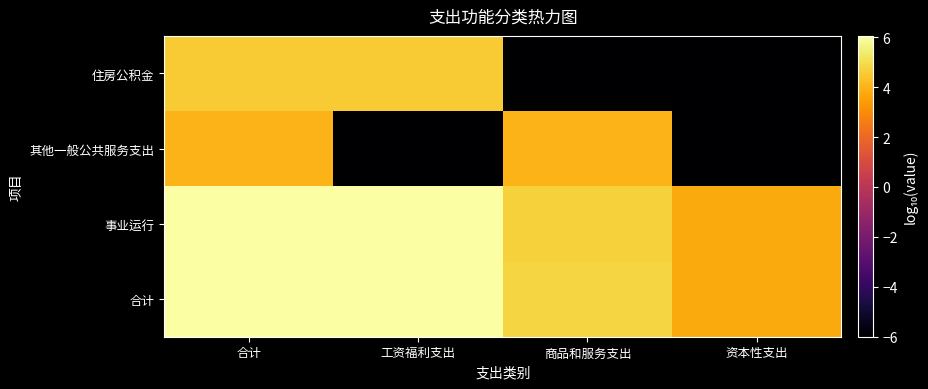

Which series has the largest range (max minus min)?

住房公积金